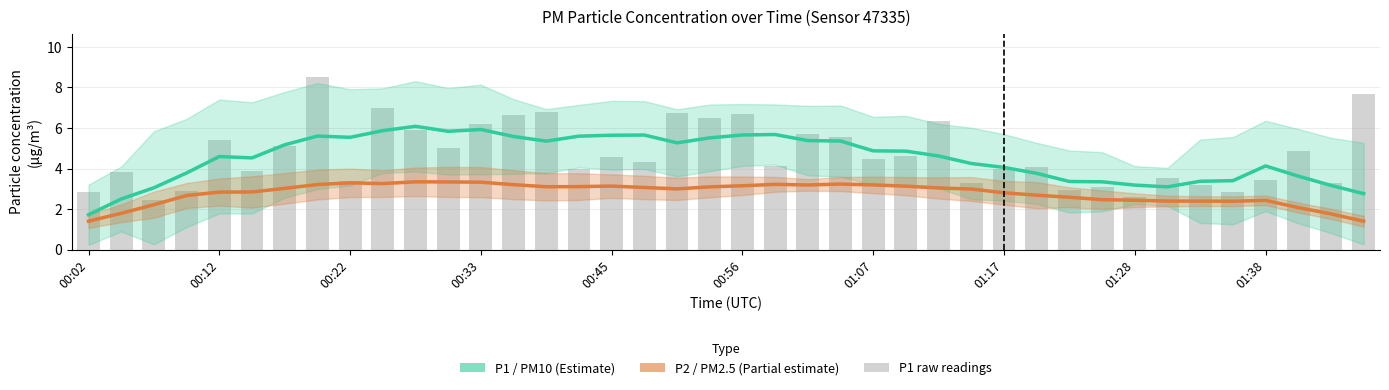

Does the chart contain stacked bars?

No